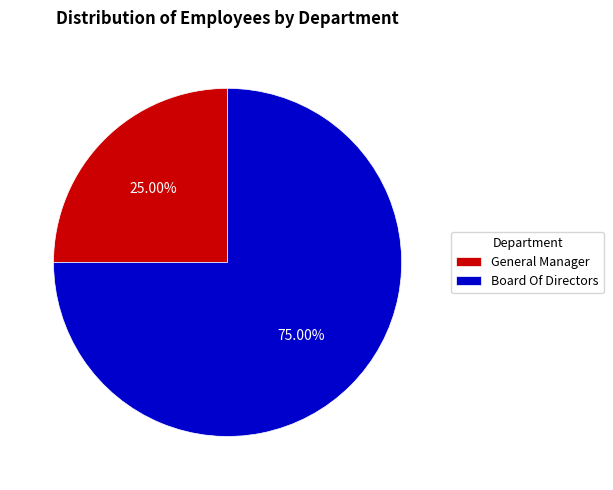

Combined, do General Manager and Board Of Directors account for over 50%?

Yes